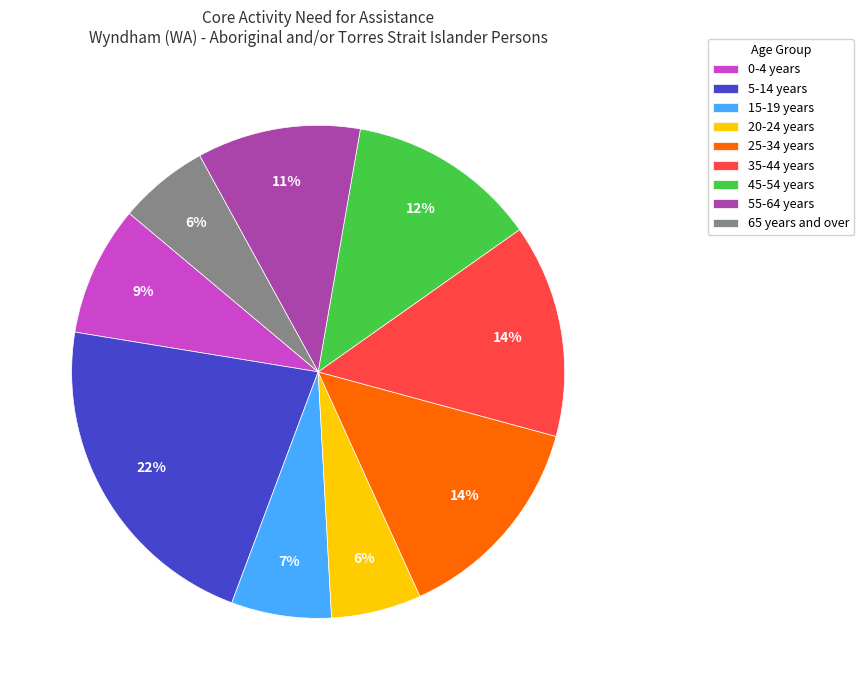

Between 25-34 years and 45-54 years, which is larger?

25-34 years